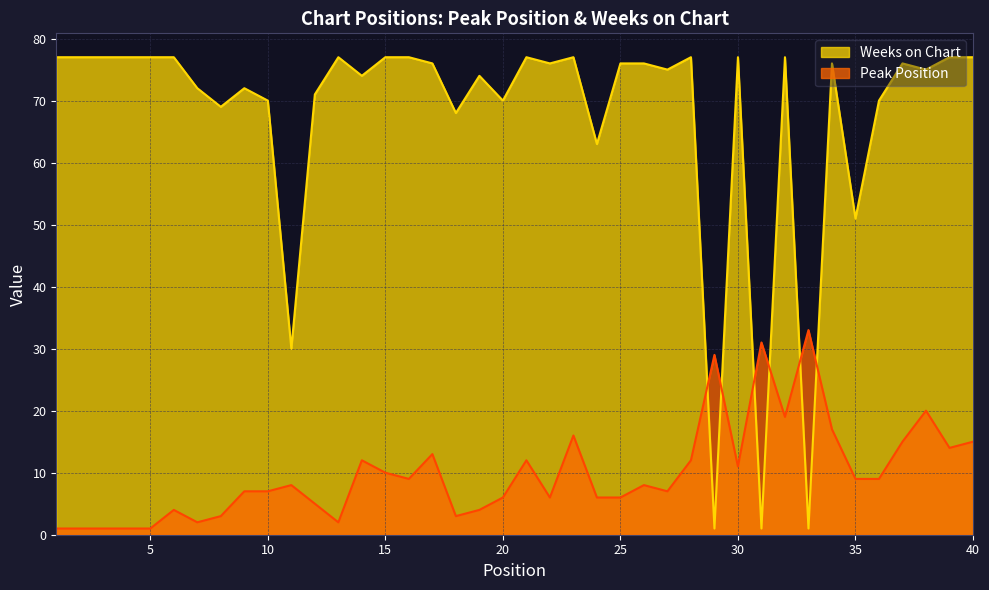

How many intersections are there between Weeks on Chart and Peak Position?

6